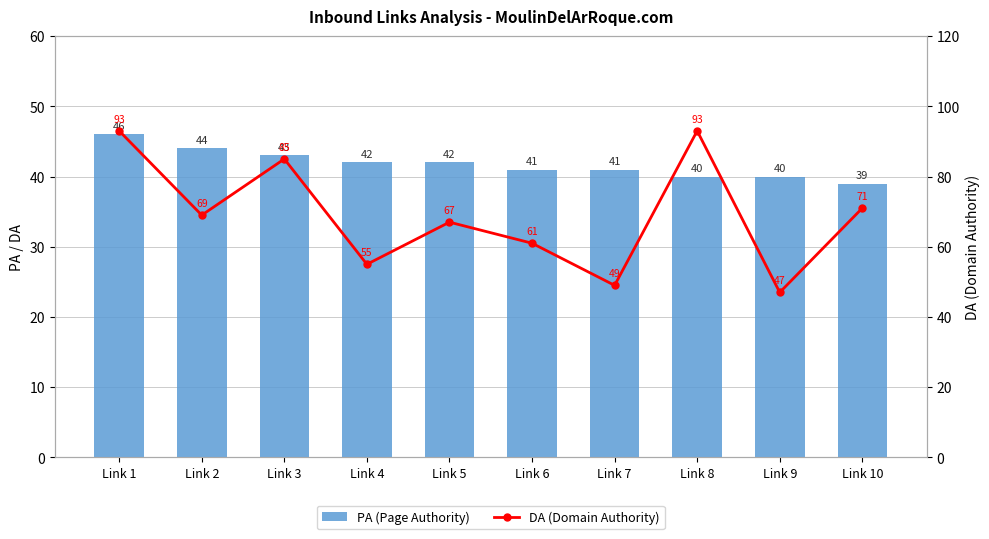

Read the PA (Page Authority) value at Link 10.

39